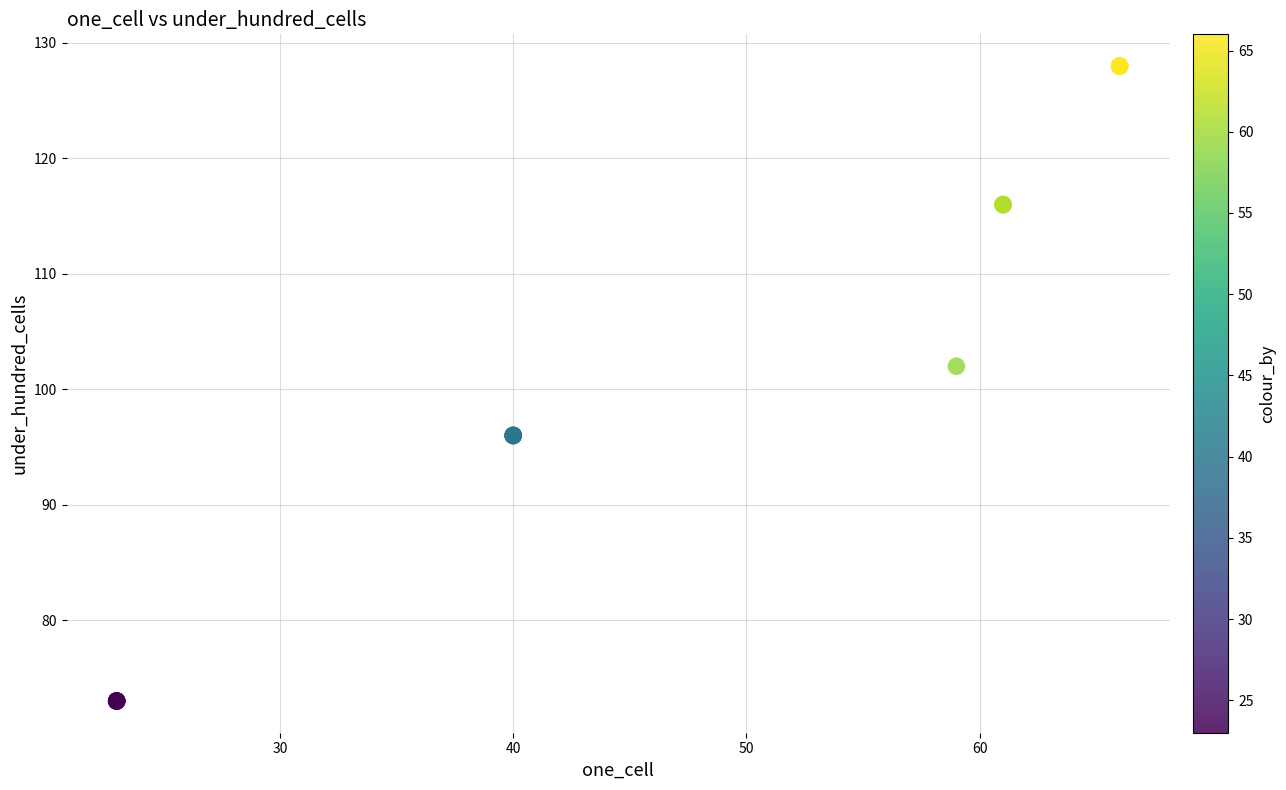

What Y value in the scatter plot is closest to 100?

102